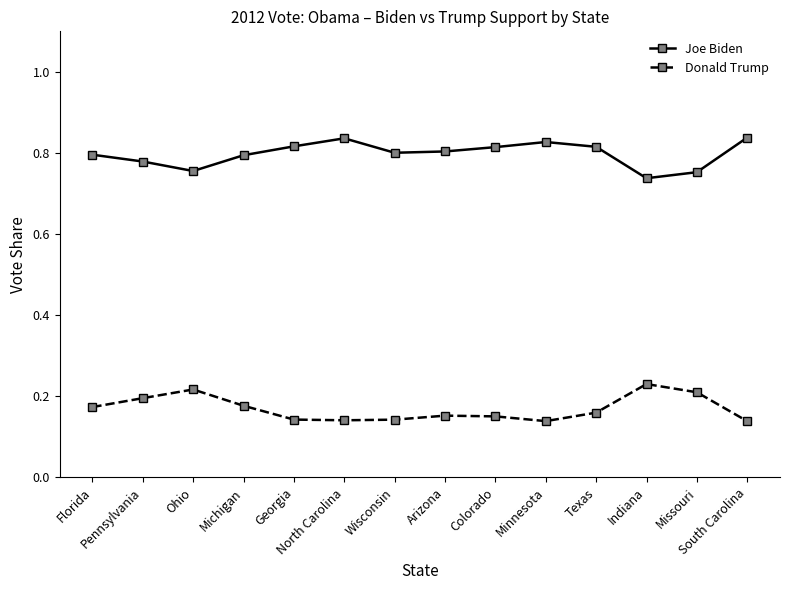

How many Donald Trump values are between 0 and 1?

14